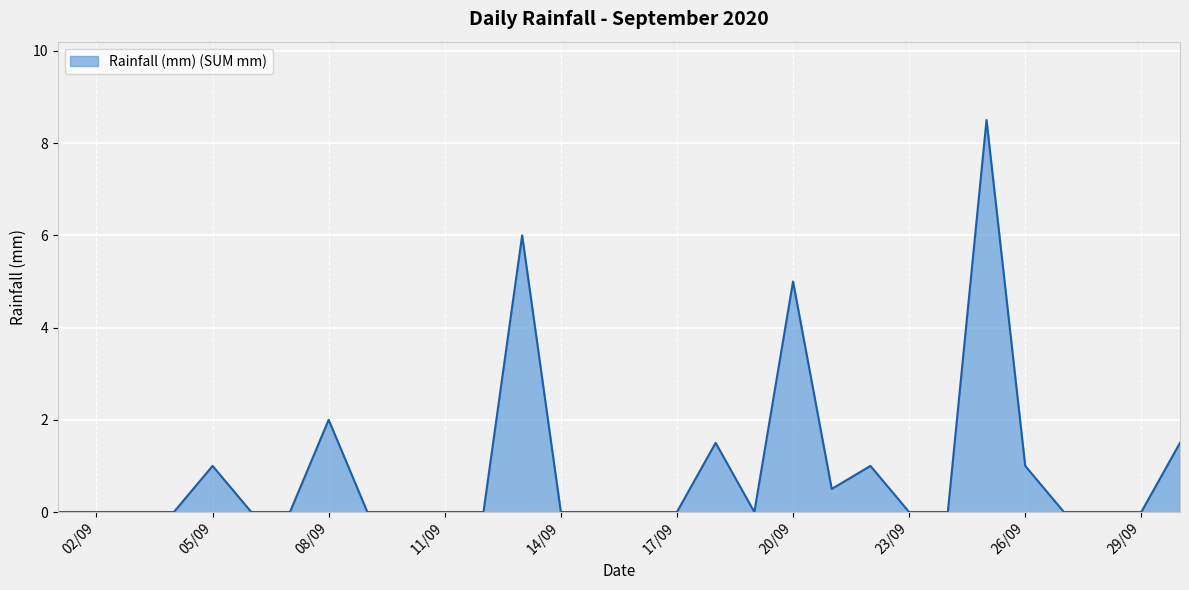

True or false: there are more than 0 points higher than both neighbors.

True